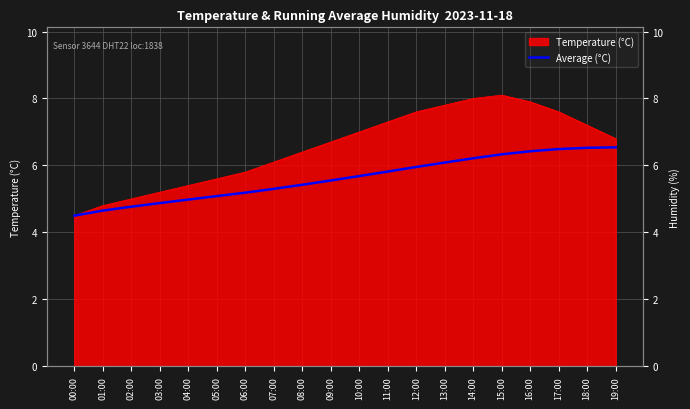

At which category does the chart reach its minimum across all series?

00:00